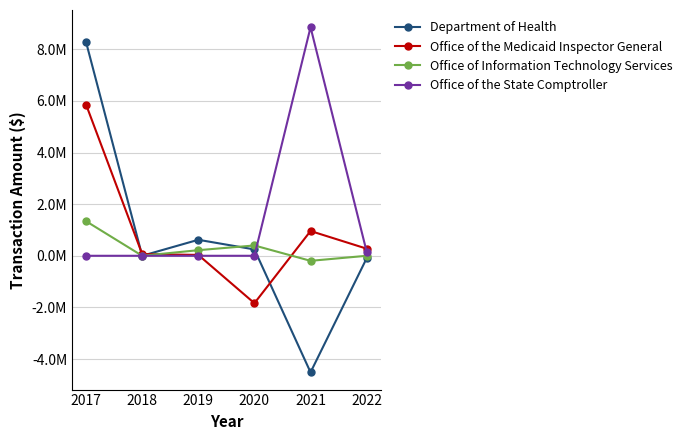

True or false: Department of Health has a value of 945922.5 at 2019.

False